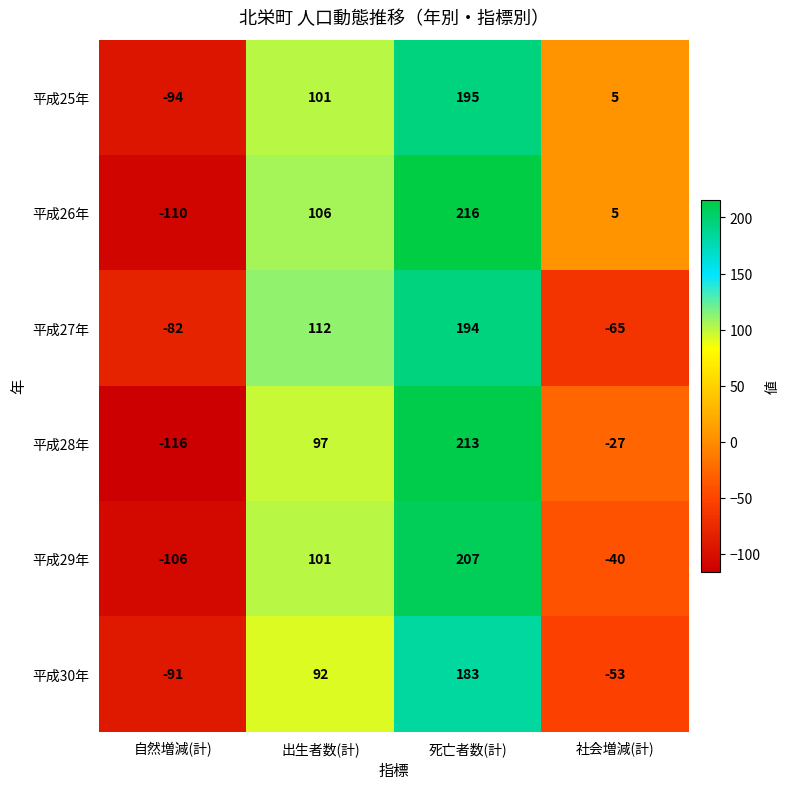

Rank the series by their maximum value, from highest to lowest.

平成26年, 平成28年, 平成29年, 平成25年, 平成27年, 平成30年